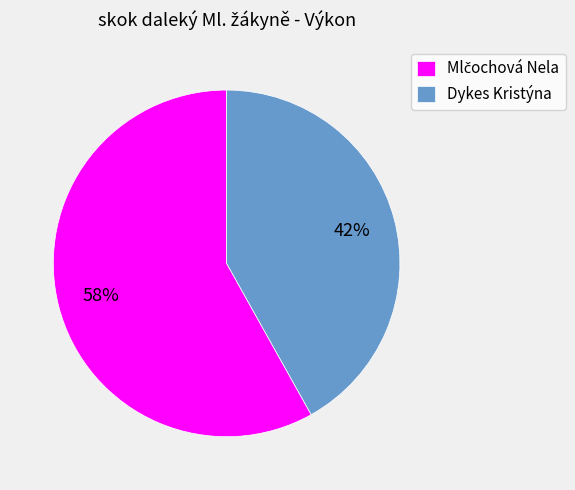

How many segments does this pie chart have?

2